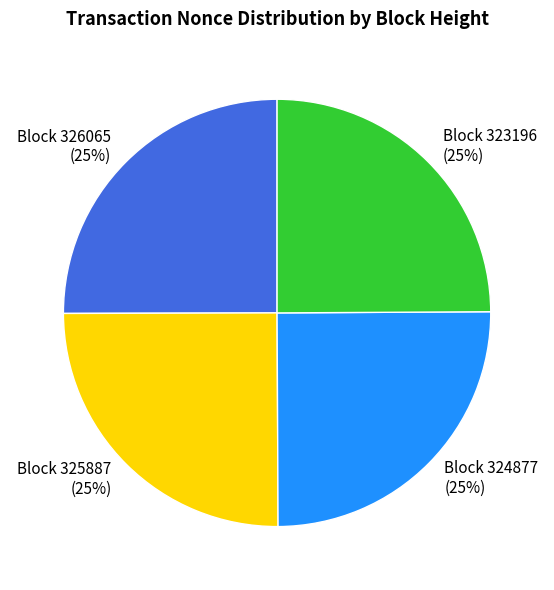

What percentage is the Block 323196 (25%) slice, to the nearest percent?

25%